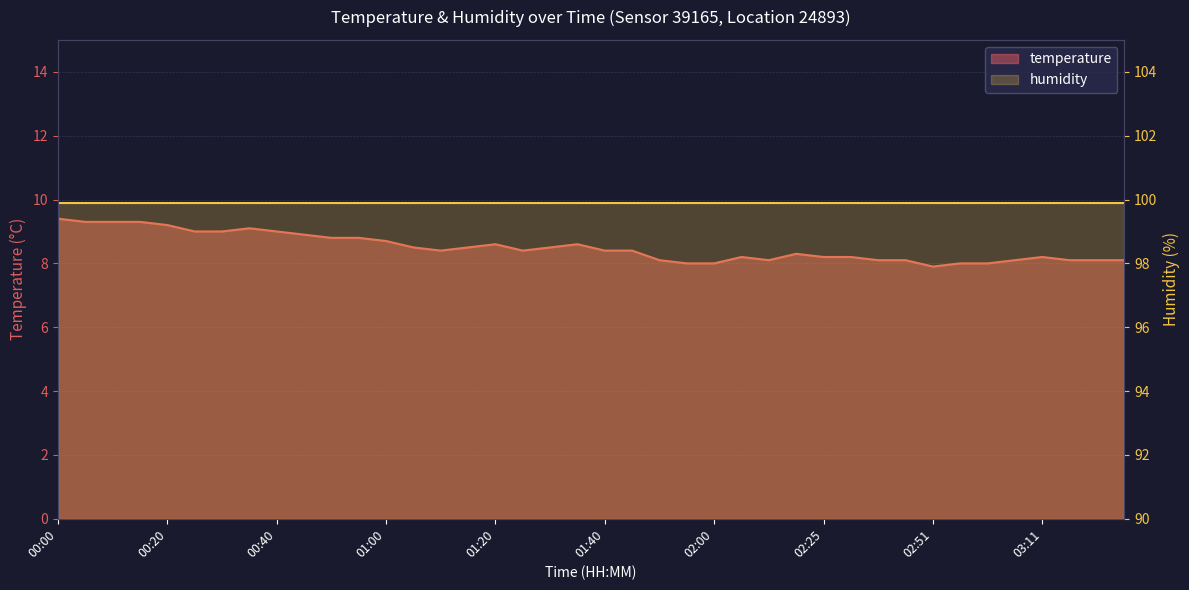

What is the label of the 30th point from the left?

02:30